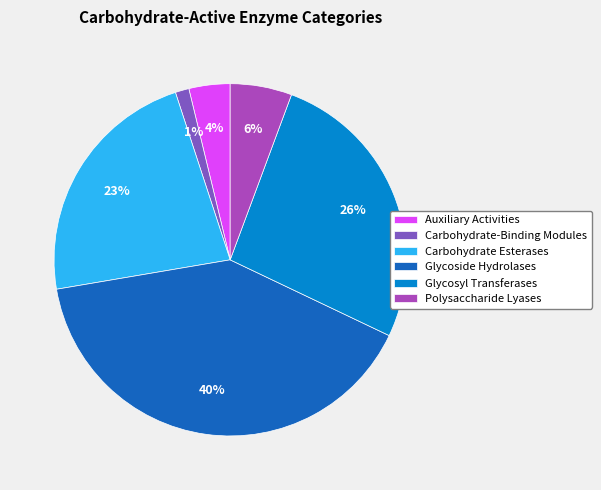

Rank the categories by value from lowest to highest.

Carbohydrate-Binding Modules, Auxiliary Activities, Polysaccharide Lyases, Carbohydrate Esterases, Glycosyl Transferases, Glycoside Hydrolases